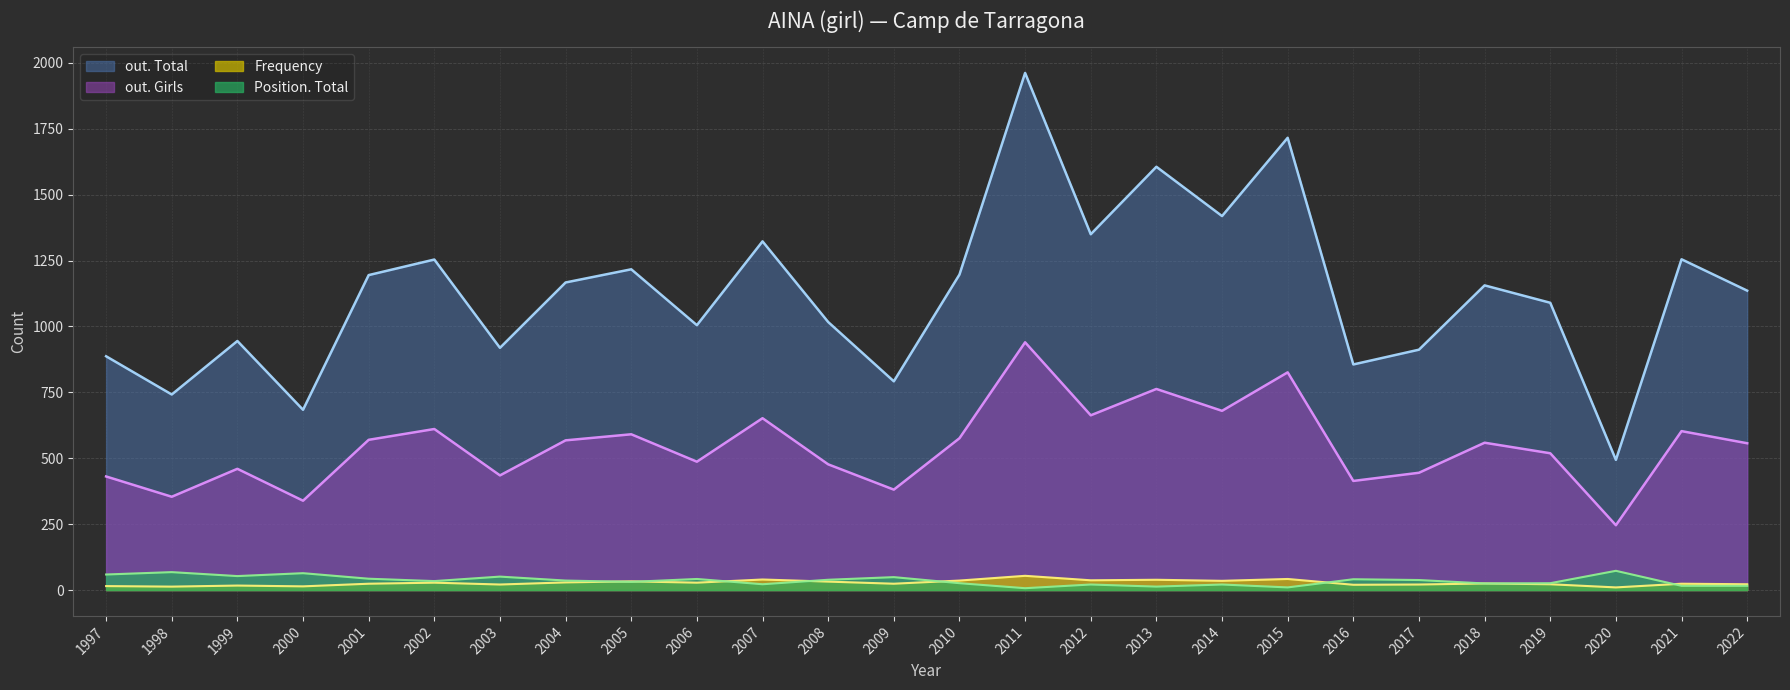

Reading left to right, transcribe all the data shown in this chart.

out. Total: 1997=887	1998=742	1999=945	2000=684	2001=1195	2002=1254	2003=919	2004=1167	2005=1217	2006=1005	2007=1323	2008=1017	2009=792	2010=1197	2011=1962	2012=1350	2013=1606	2014=1419	2015=1716	2016=856	2017=912	2018=1156	2019=1090	2020=494	2021=1255	2022=1136
out. Girls: 1997=431	1998=354	1999=460	2000=339	2001=570	2002=611	2003=435	2004=568	2005=591	2006=487	2007=652	2008=477	2009=381	2010=576	2011=940	2012=663	2013=763	2014=680	2015=826	2016=414	2017=445	2018=559	2019=519	2020=246	2021=603	2022=557
Frequency: 1997=15	1998=13	1999=17	2000=14	2001=24	2002=28	2003=21	2004=29	2005=33	2006=28	2007=40	2008=32	2009=24	2010=36	2011=54	2012=37	2013=39	2014=35	2015=42	2016=20	2017=21	2018=25	2019=22	2020=10	2021=24	2022=22
Position. Total: 1997=59	1998=68	1999=53	2000=64	2001=43	2002=34	2003=51	2004=36	2005=31	2006=42	2007=22	2008=39	2009=49	2010=26	2011=7	2012=21	2013=13	2014=21	2015=10	2016=41	2017=38	2018=25	2019=26	2020=73	2021=16	2022=16